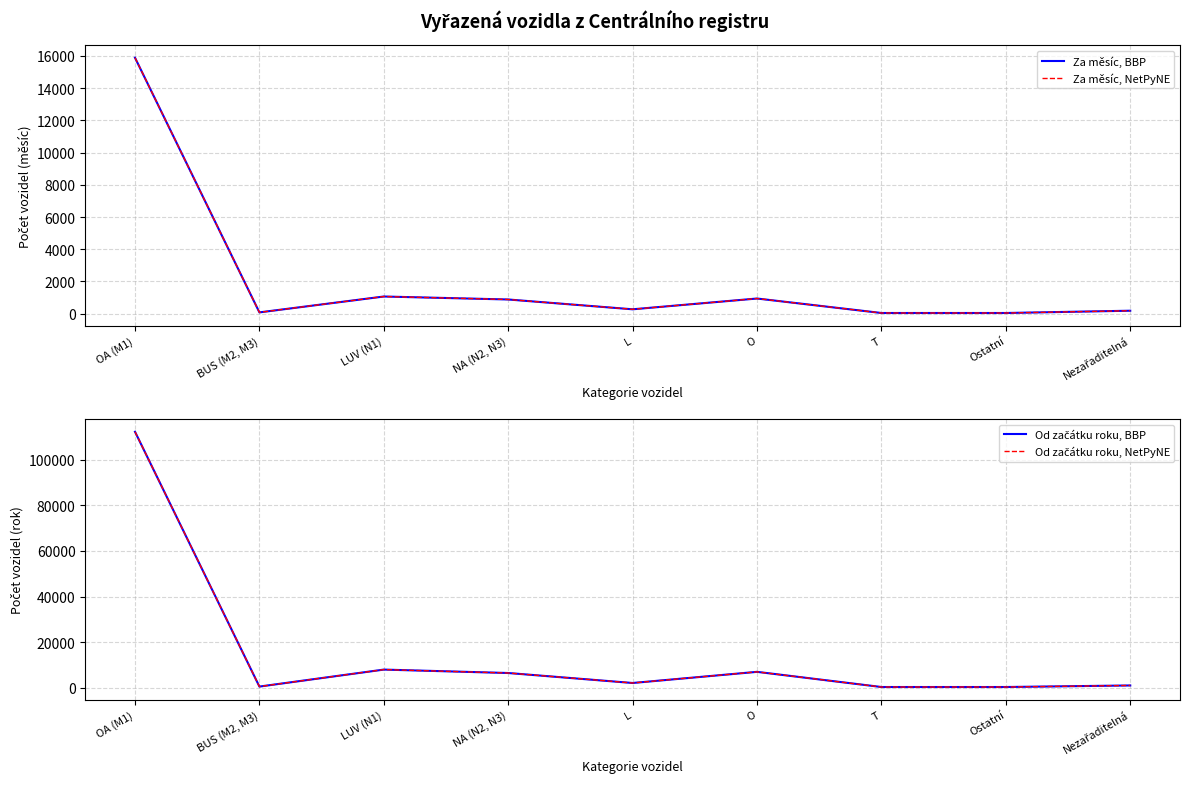

Reading right to left, extract all data points from this chart.

Za měsíc, BBP: Nezařaditelná=181	Ostatní=39	T=39	O=938	L=269	NA (N2, N3)=878	LUV (N1)=1063	BUS (M2, M3)=77	OA (M1)=15891
Za měsíc, NetPyNE: Nezařaditelná=181	Ostatní=39	T=39	O=938	L=269	NA (N2, N3)=878	LUV (N1)=1063	BUS (M2, M3)=77	OA (M1)=15891
Od začátku roku, BBP: Nezařaditelná=1108	Ostatní=427	T=428	O=7066	L=2187	NA (N2, N3)=6555	LUV (N1)=8055	BUS (M2, M3)=621	OA (M1)=112148
Od začátku roku, NetPyNE: Nezařaditelná=1108	Ostatní=427	T=428	O=7066	L=2187	NA (N2, N3)=6555	LUV (N1)=8055	BUS (M2, M3)=621	OA (M1)=112148